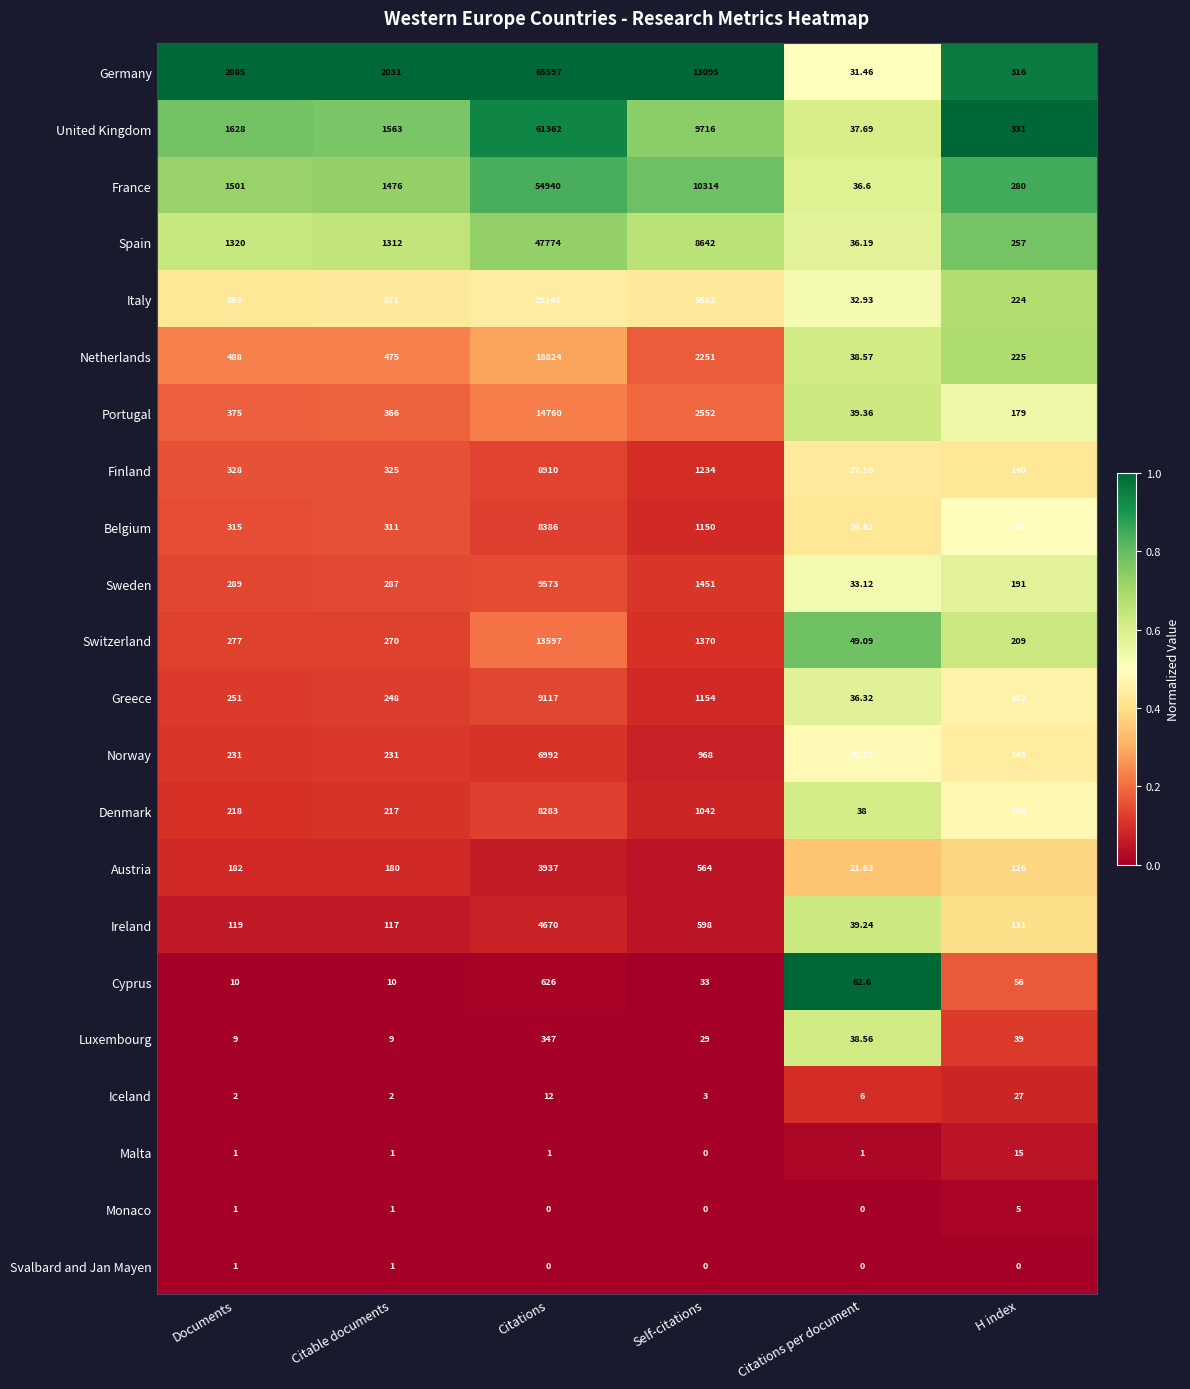

At which category is the sum across all series the highest?

Citations